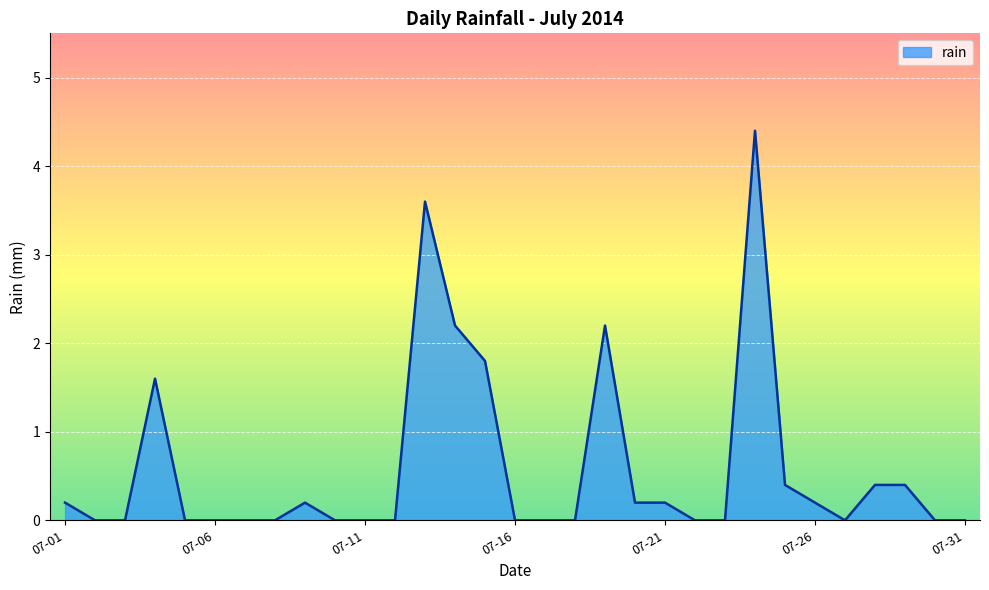

What is the greatest value displayed?

4.4